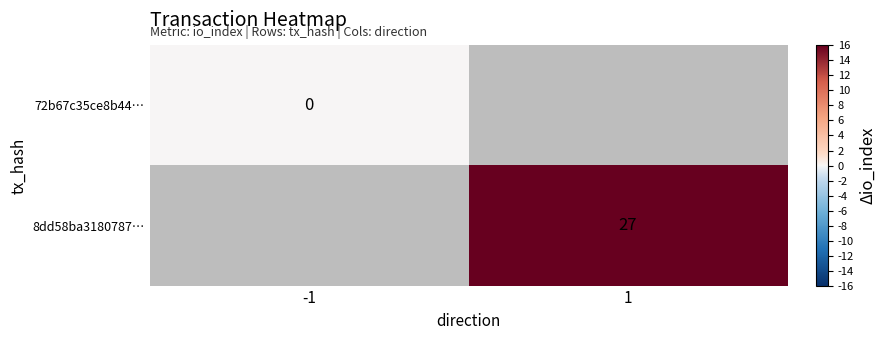

The value of 8dd58ba3180787… at 1 is 27. True or false?

True